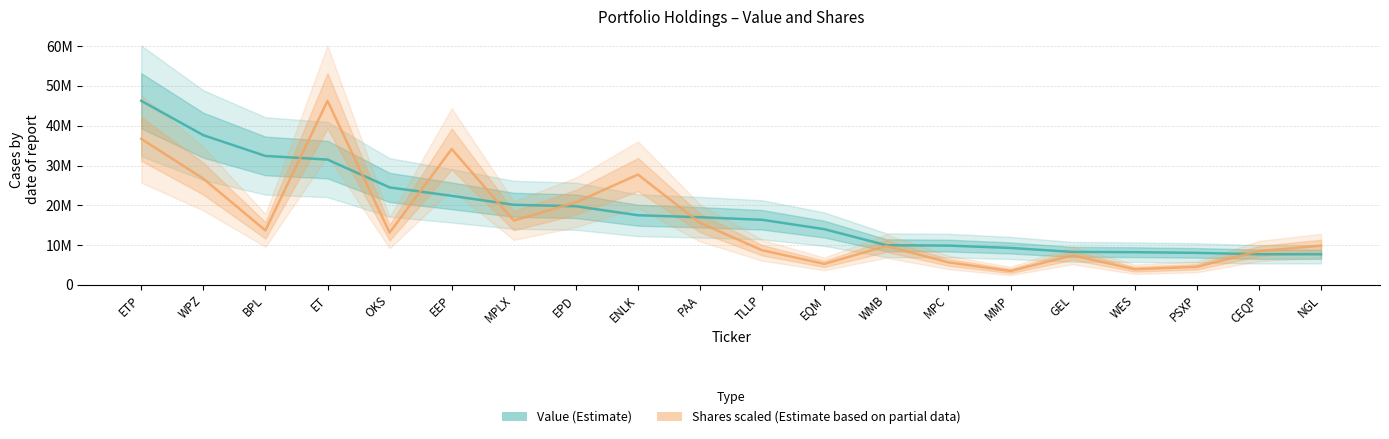

Which series has the largest total across all categories?

Value